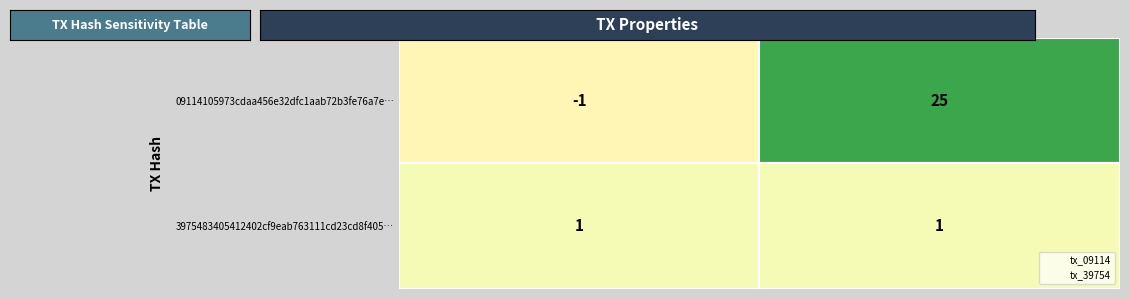

Count the number of data series in this chart.

2